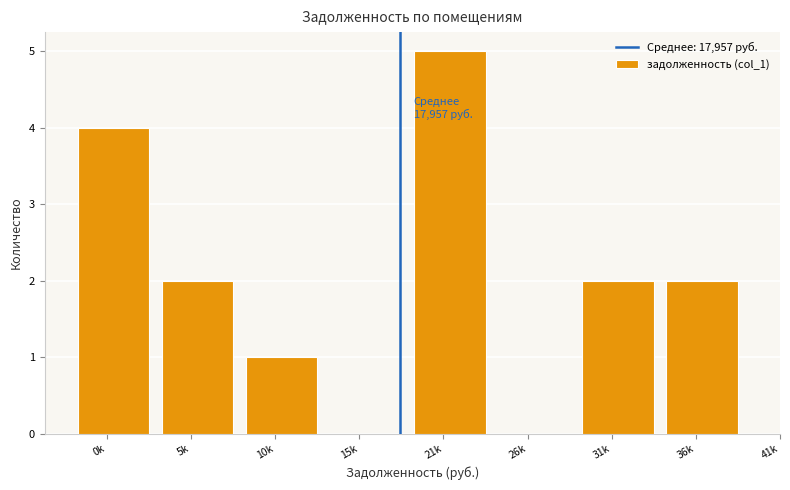

Reading right to left, what are all the values shown in this chart?

36k=2	31k=2	26k=0	21k=5	15k=0	10k=1	5k=2	0k=4